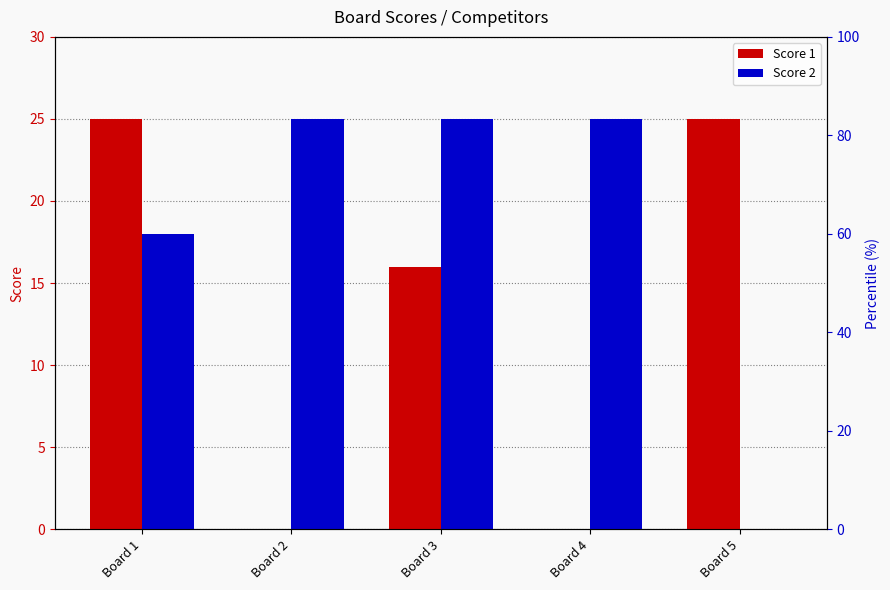

Reading left to right, transcribe all the data shown in this chart.

Score 1: 25	0	16	0	25
Score 2: 18	25	25	25	0